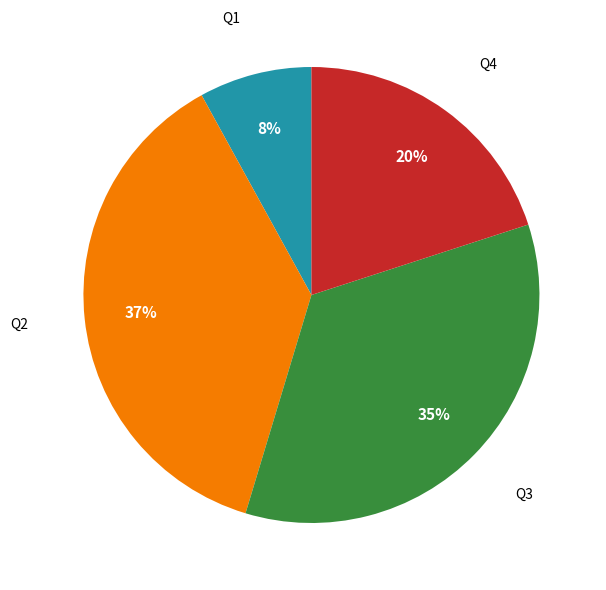

Is there a majority slice in this chart?

No